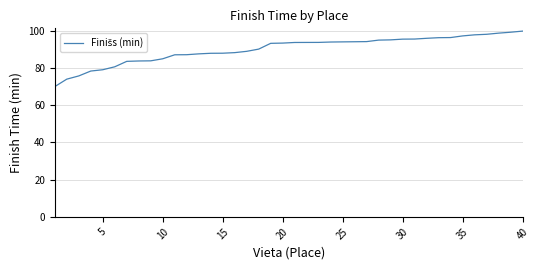

What is the maximum value shown in the chart?

99.7